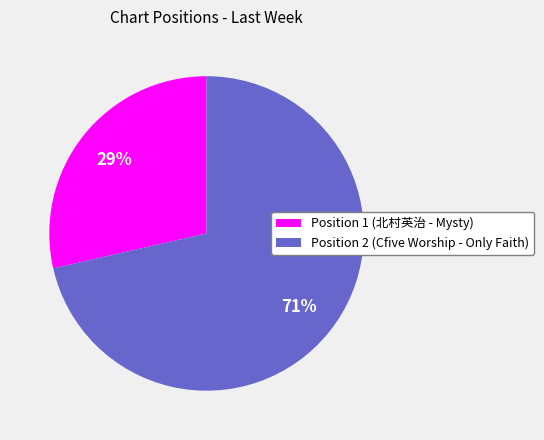

Which slice is the largest?

Position 2 (Cfive Worship - Only Faith)